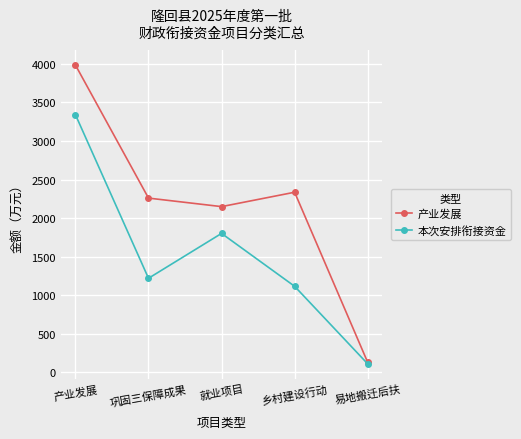

How many data points in 产业发展 are less than 2260?

2